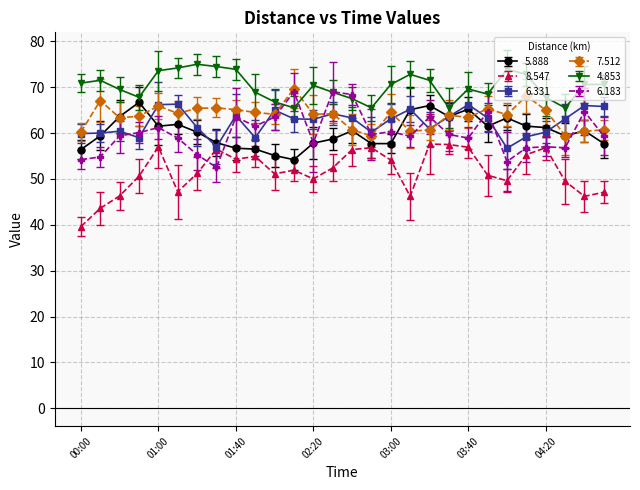

What is the lowest value of the 4.853 series?

65.5